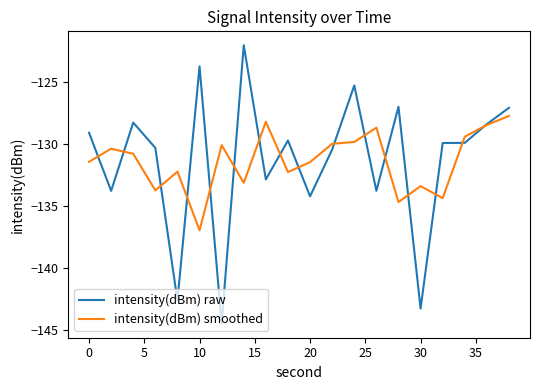

True or false: intensity(dBm) raw has more than 1 interior local peaks.

True